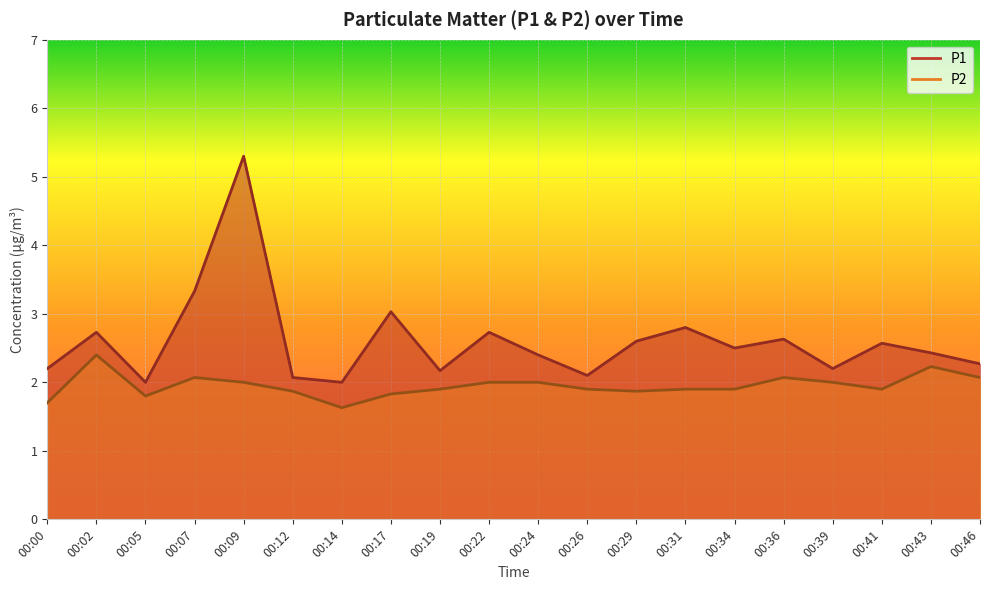

What value does the P1 series have at 00:22?

2.7